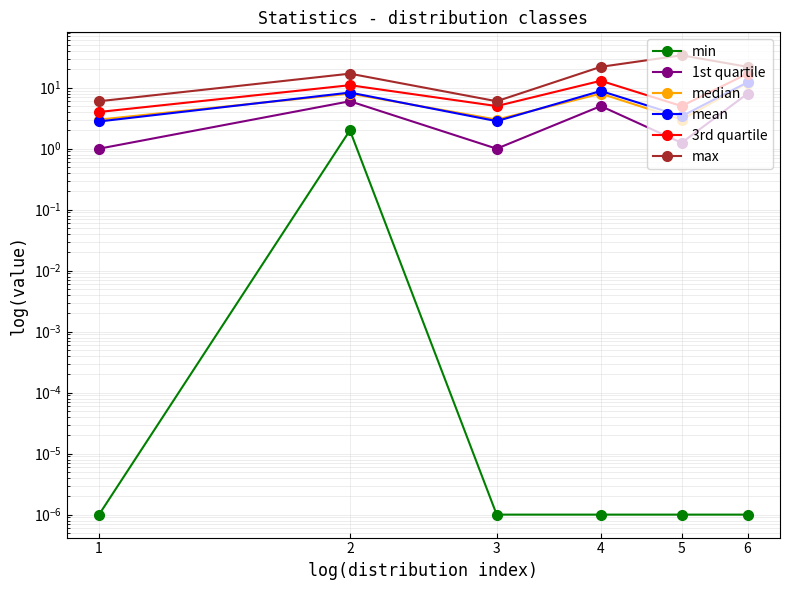

Rank the series at 3 from lowest to highest value.

min, 1st quartile, mean, median, 3rd quartile, max